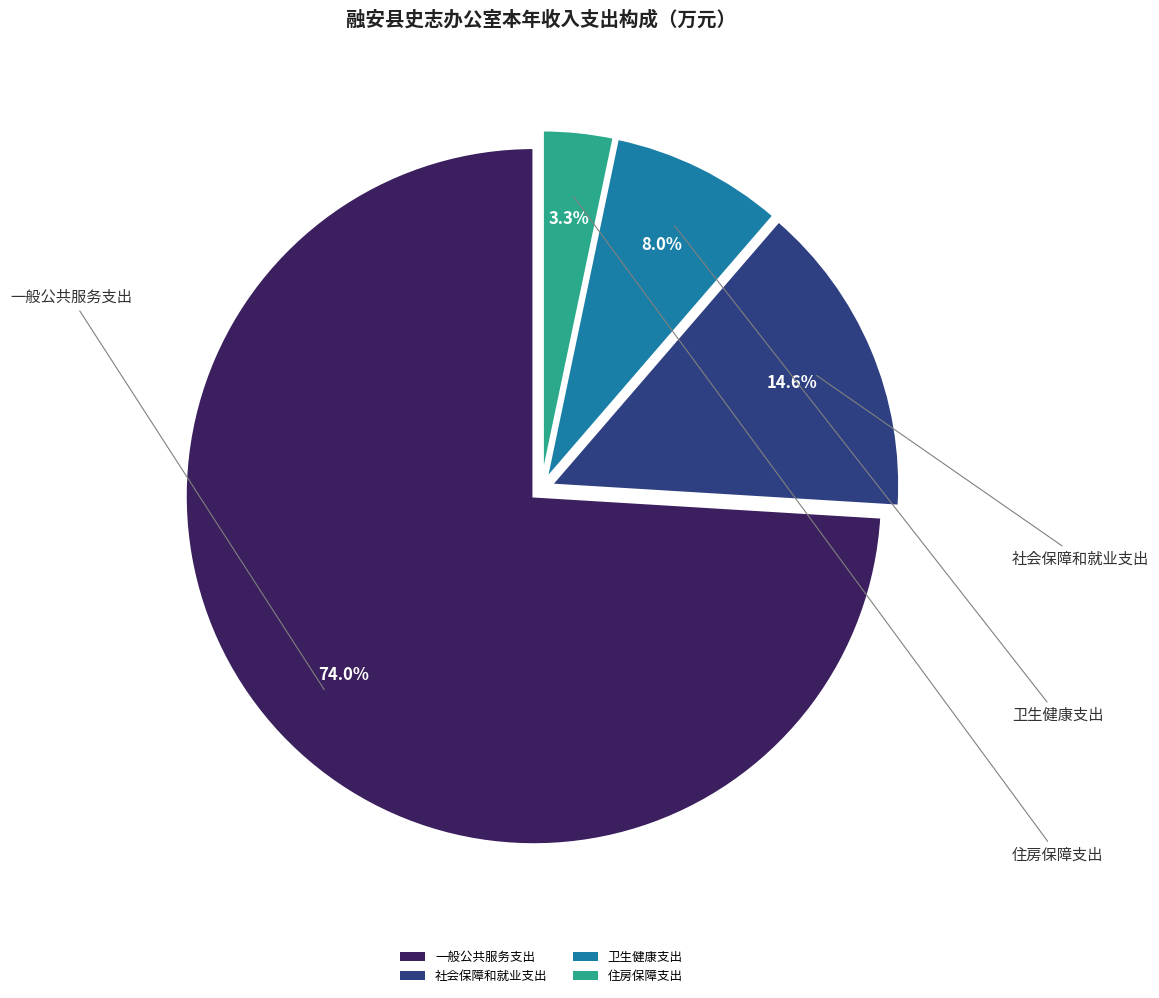

Count the number of slices in the pie.

4